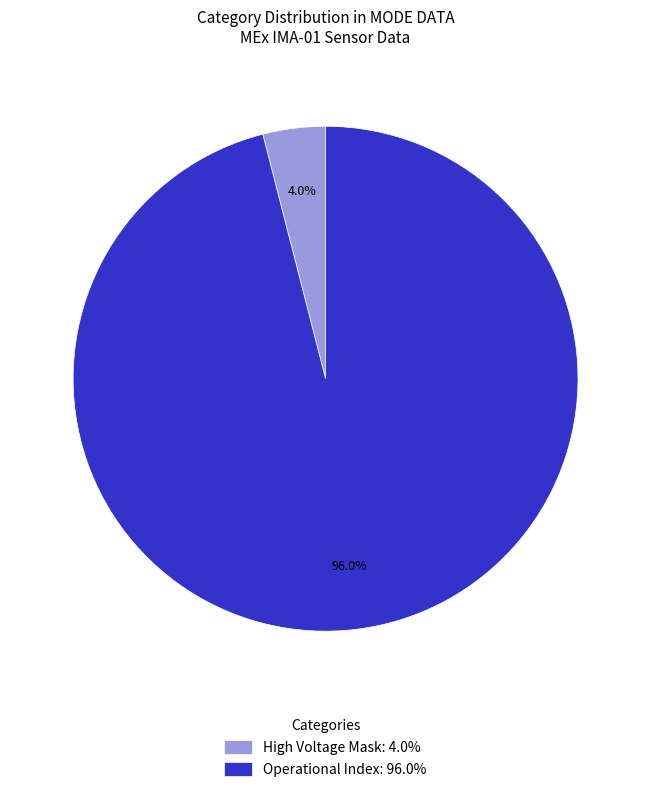

What percentage do High Voltage Mask: 4.0% and Operational Index: 96.0% together represent?

100.0%